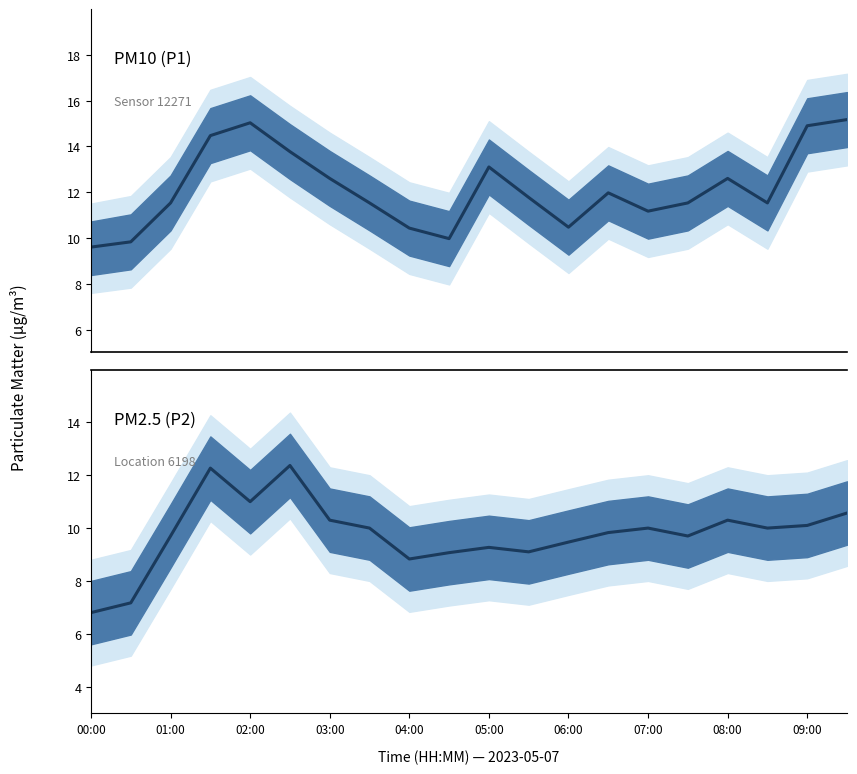

True or false: P1 (PM10) has a value of 11.5 at 15.

True